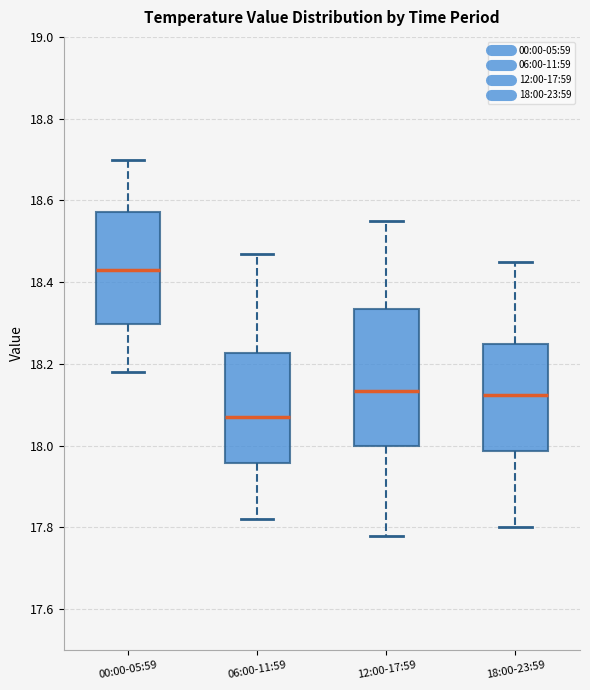

Which box's median line is the highest?

00:00-05:59